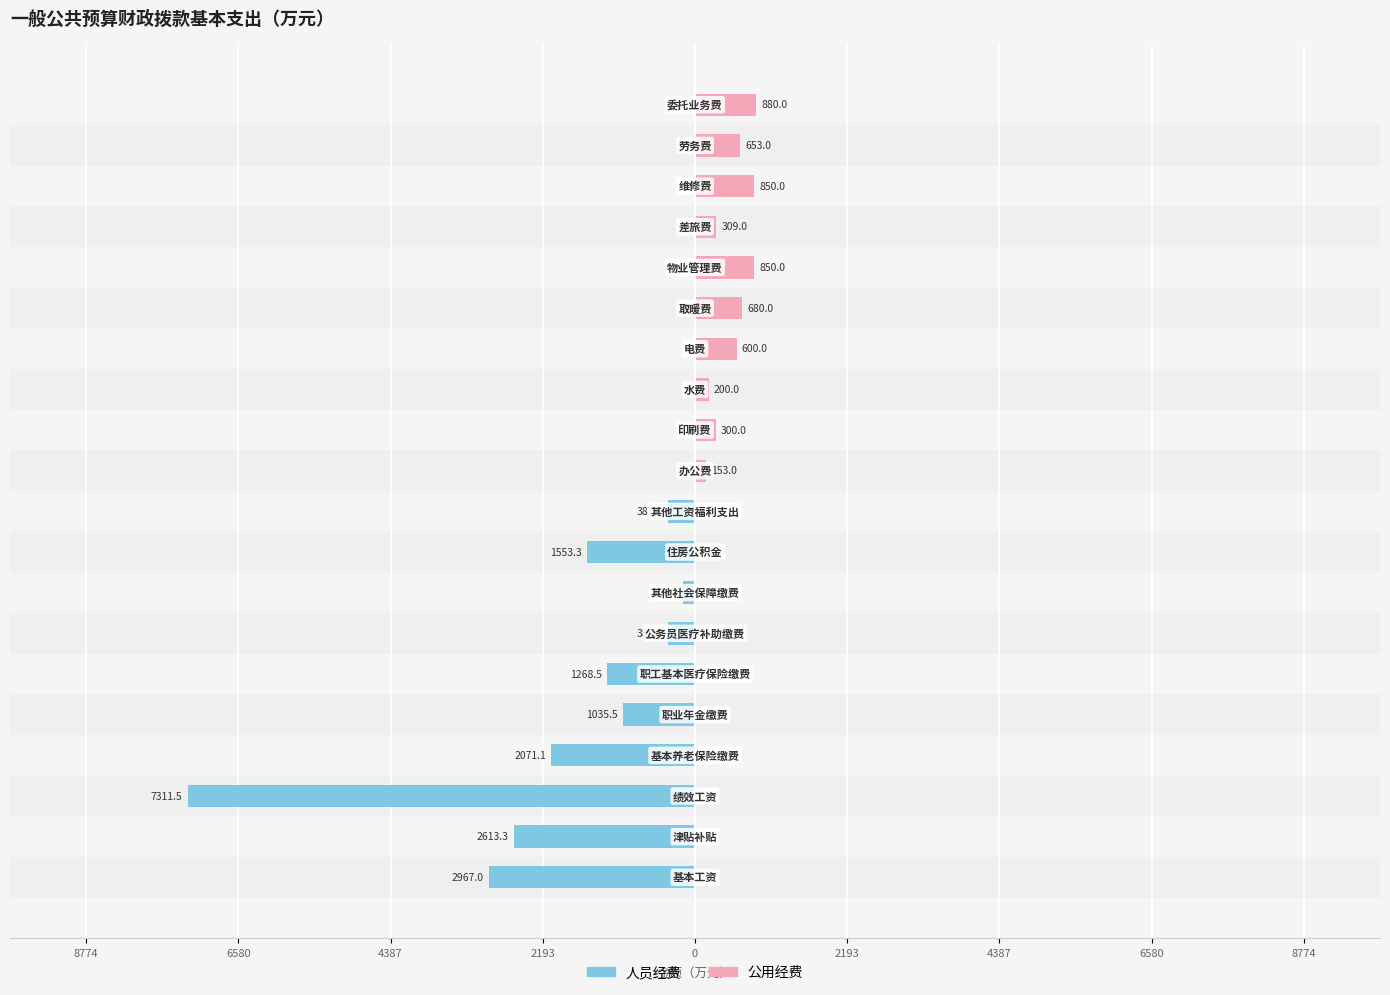

Are the bars grouped side by side (vs. stacked)?

Yes